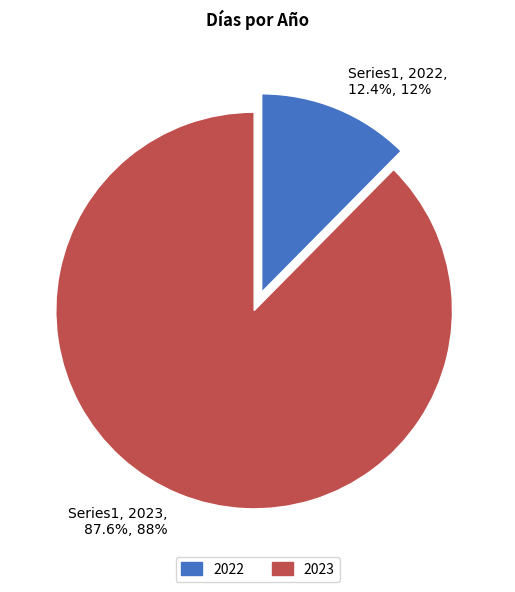

Which slice is the largest?

2023